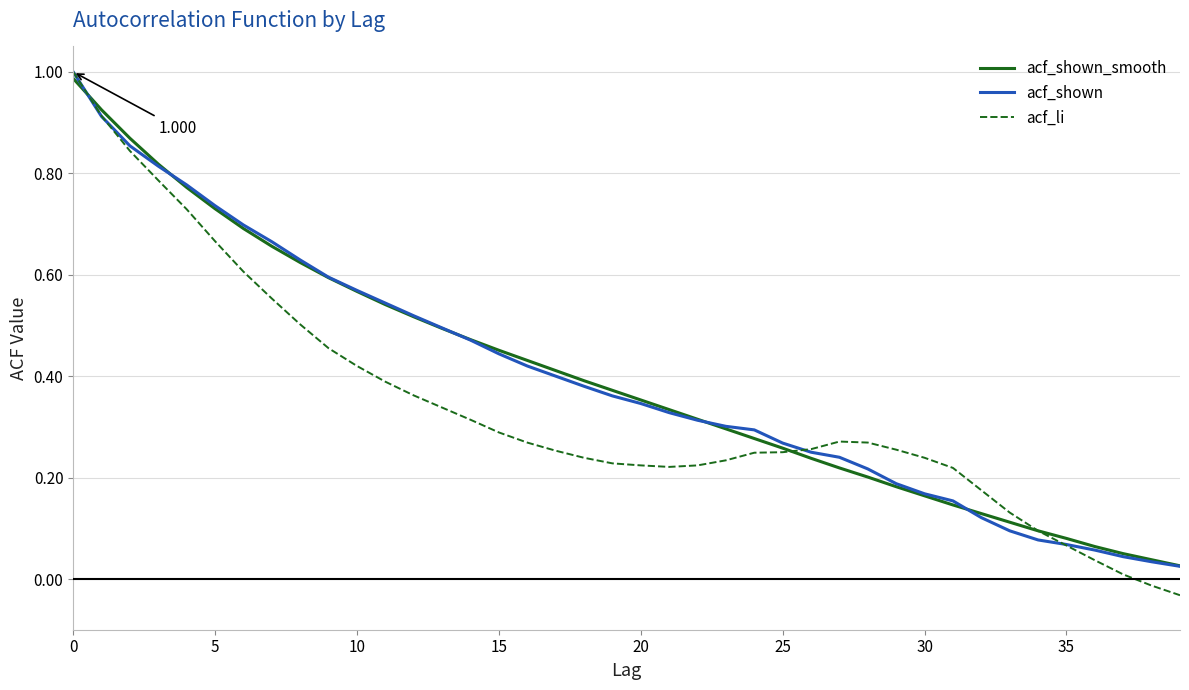

Which series has the widest spread of values?

acf_li